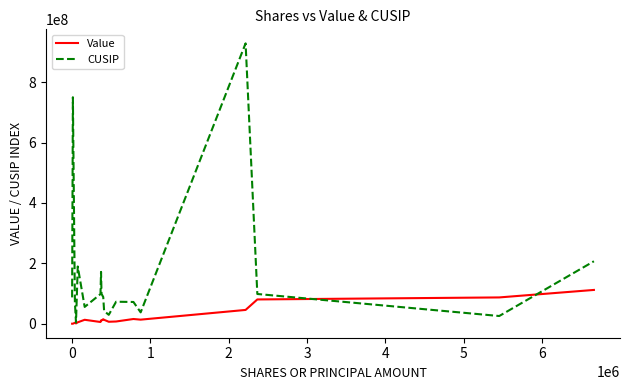

What is the maximum value for Value?

111830000